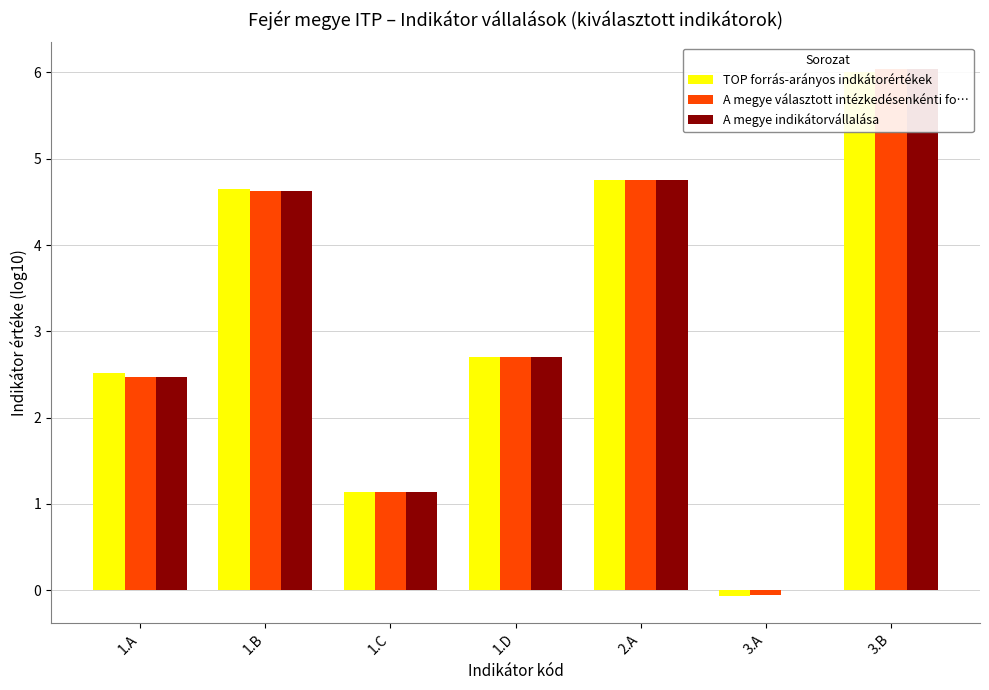

Which category has the highest value in the A megye választott intézkedésenkénti fo… series?

3.B